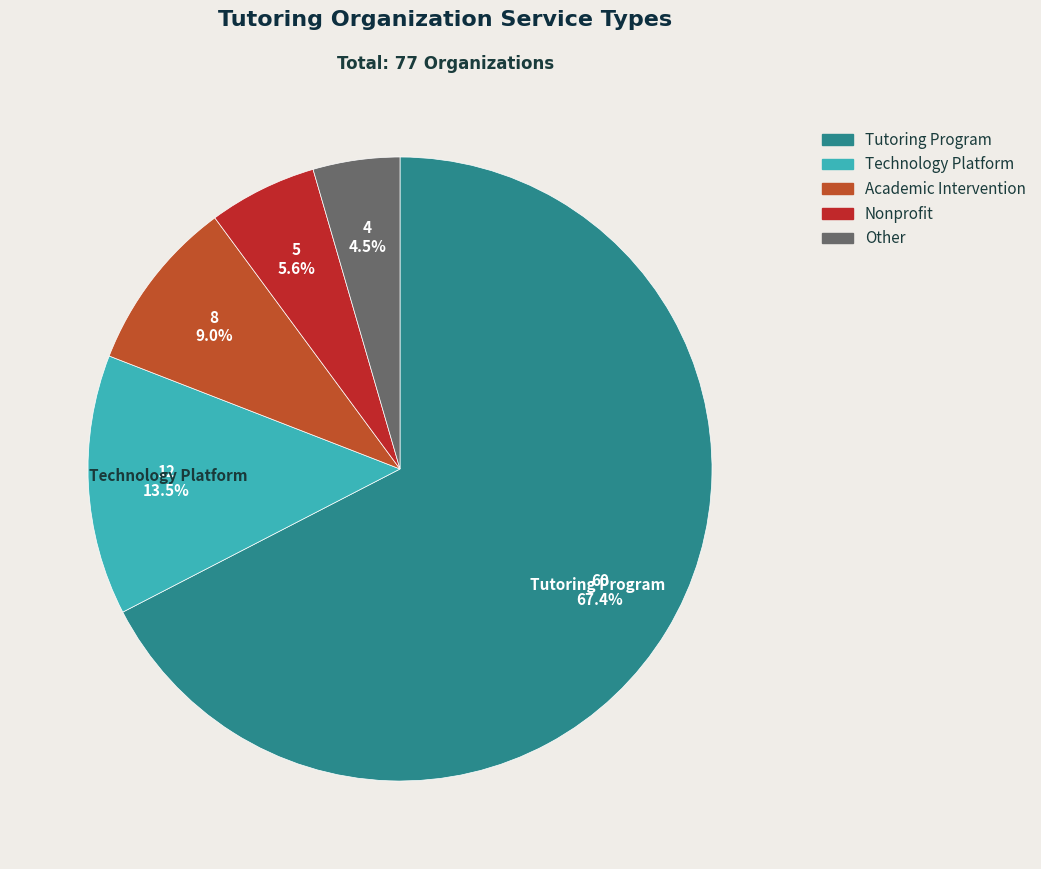

What is the smallest slice in the pie chart?

Other